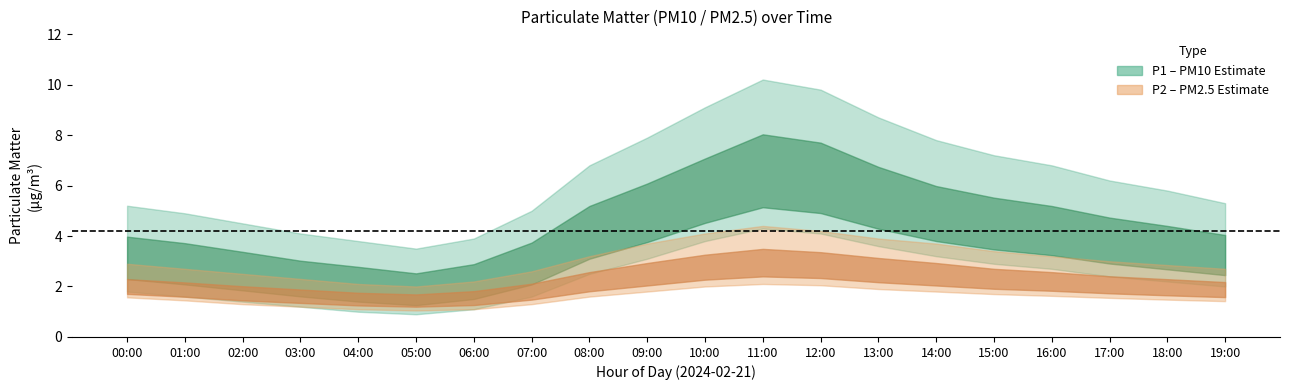

Which series has the widest spread of values?

P1_upper